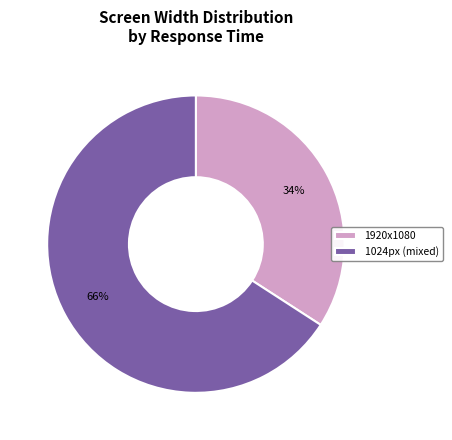

Count the number of slices in the pie.

2